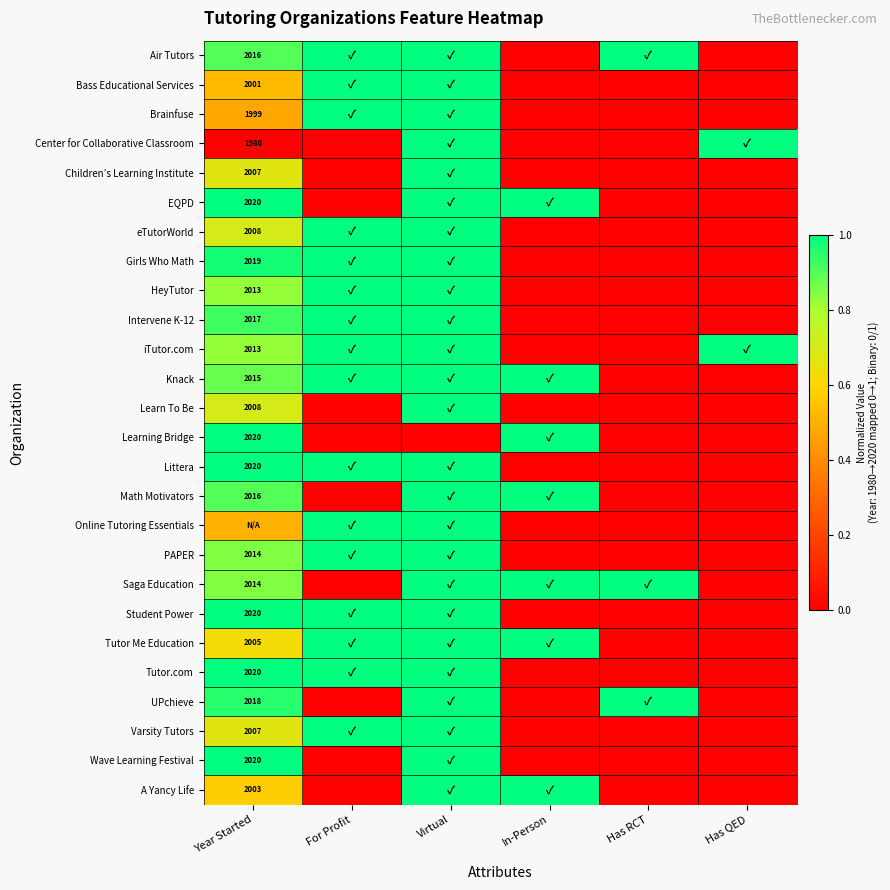

How many positive values does the HeyTutor series have?

3